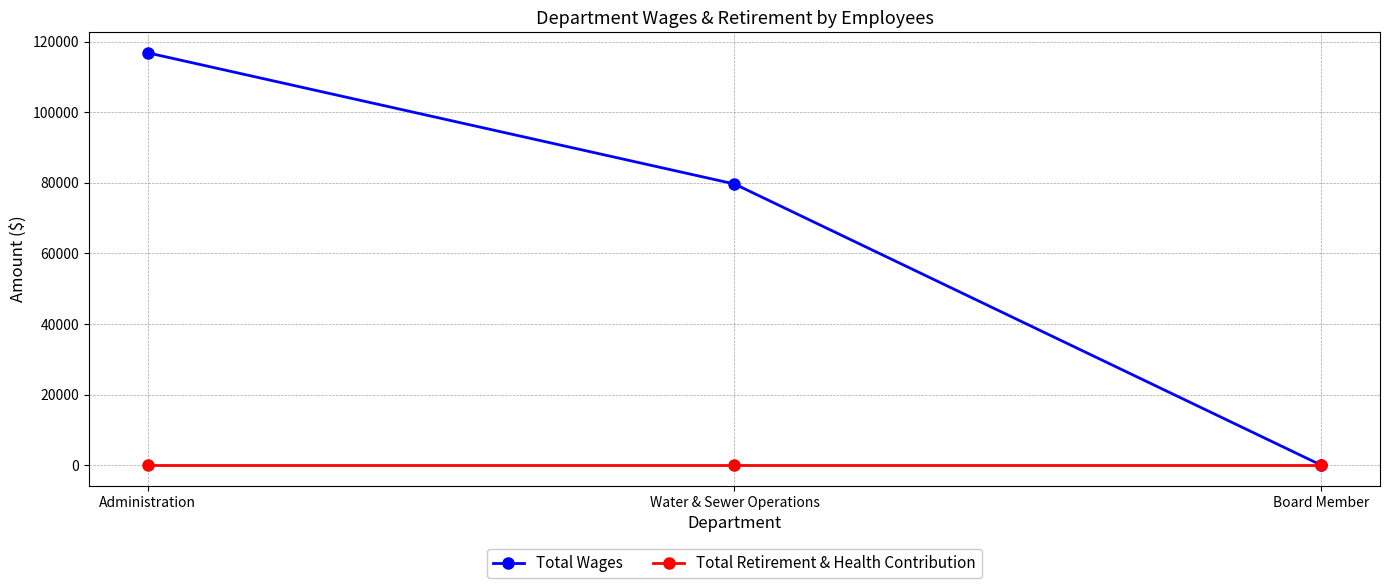

Rank the series by their maximum value, from lowest to highest.

Total Retirement & Health Contribution, Total Wages